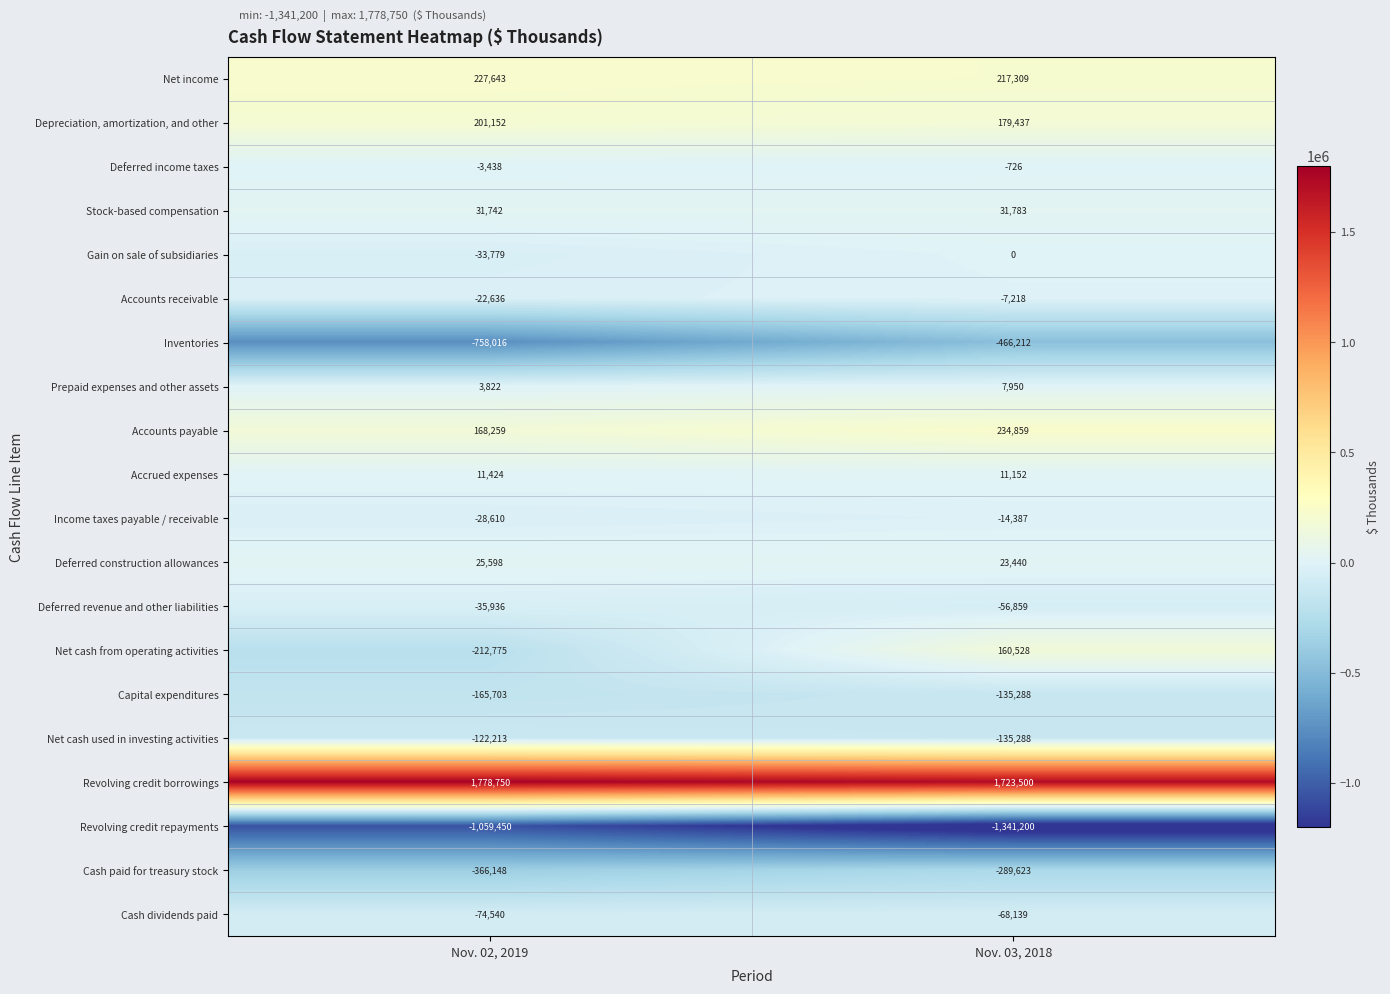

Which category has the highest value across all series?

Nov. 02, 2019